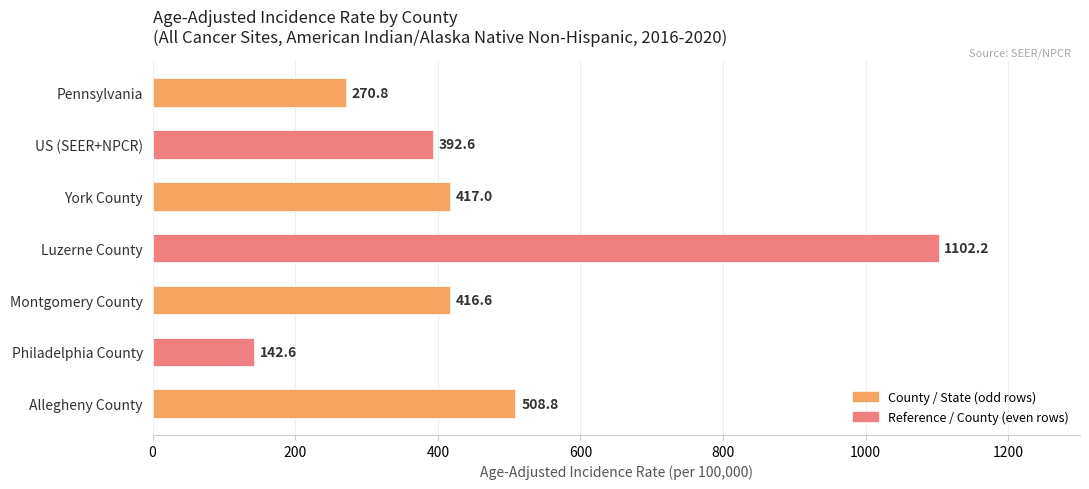

Rank the categories by value from highest to lowest.

Luzerne County, Allegheny County, York County, Montgomery County, US (SEER+NPCR), Pennsylvania, Philadelphia County